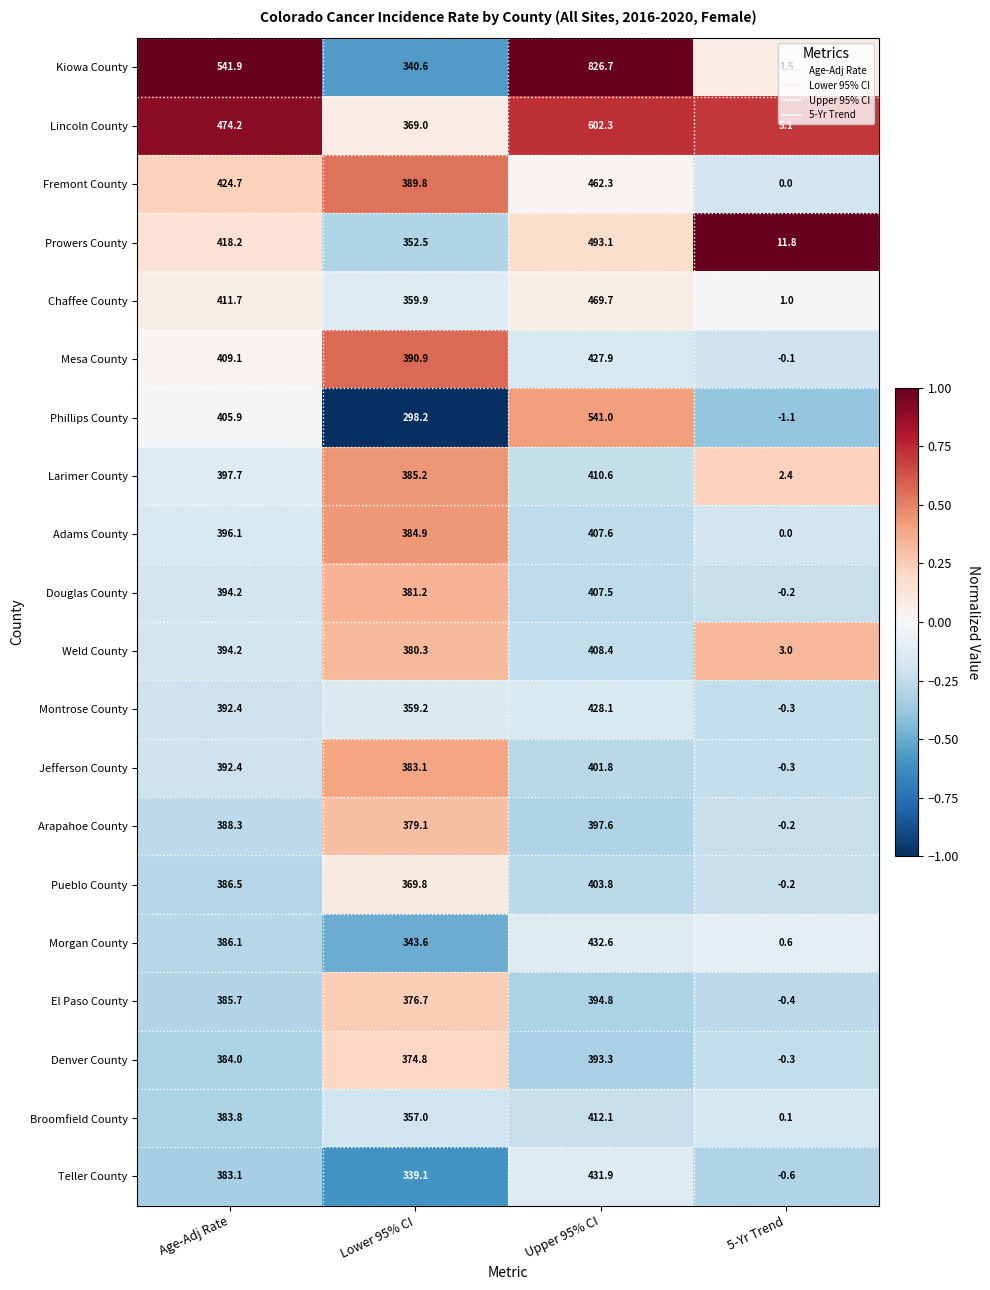

Which series has the largest total across all categories?

Kiowa County